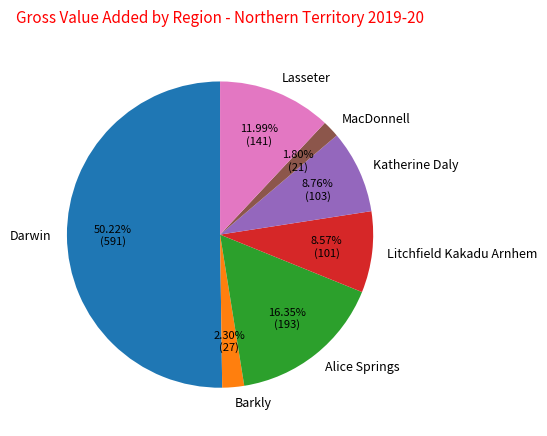

What is the majority slice?

Darwin